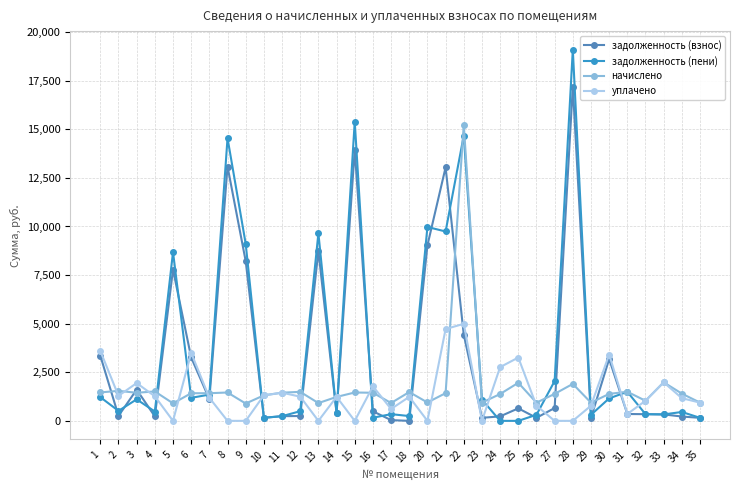

At which category is the sum across all series the highest?

22